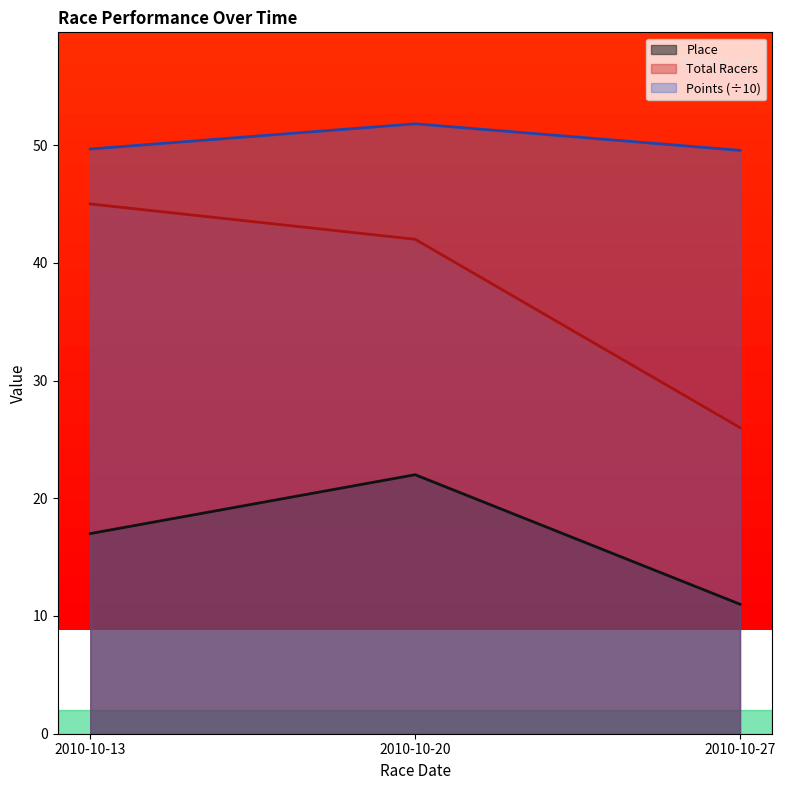

How many Place values are between 11 and 22?

3